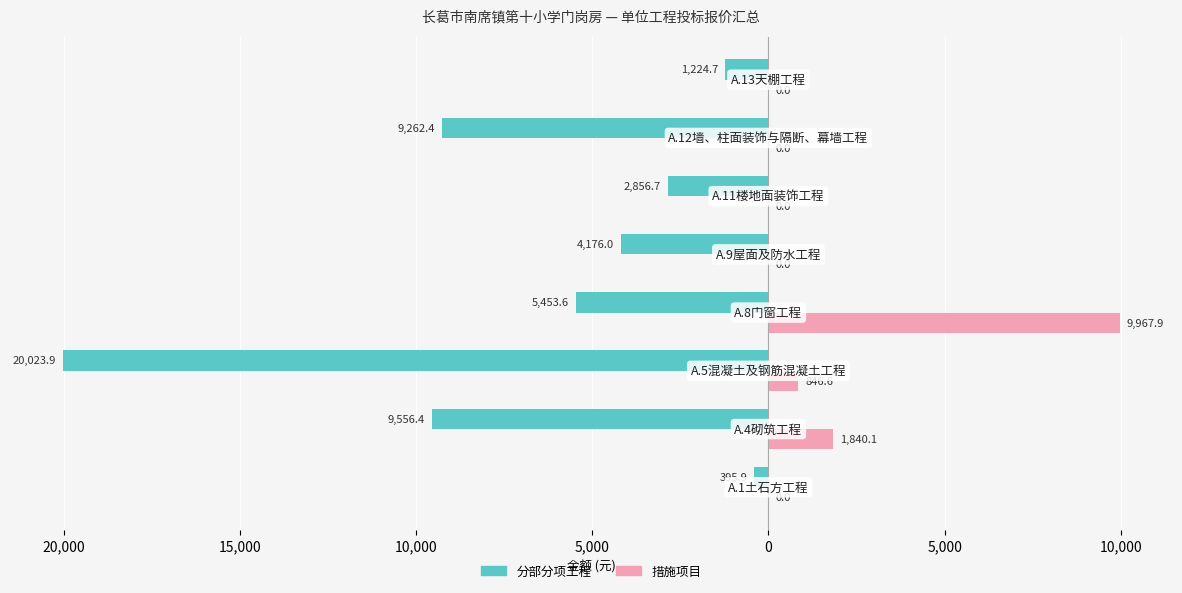

What are all the series names shown in the legend?

分部分项工程, 措施项目